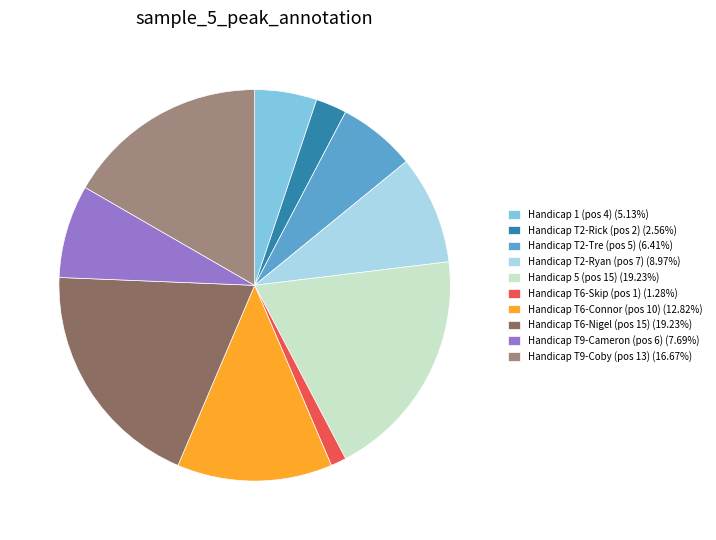

Approximately how many times larger is the value at Handicap T2-Ryan (pos 7) (8.97%) compared to Handicap T2-Rick (pos 2) (2.56%)?

3.5